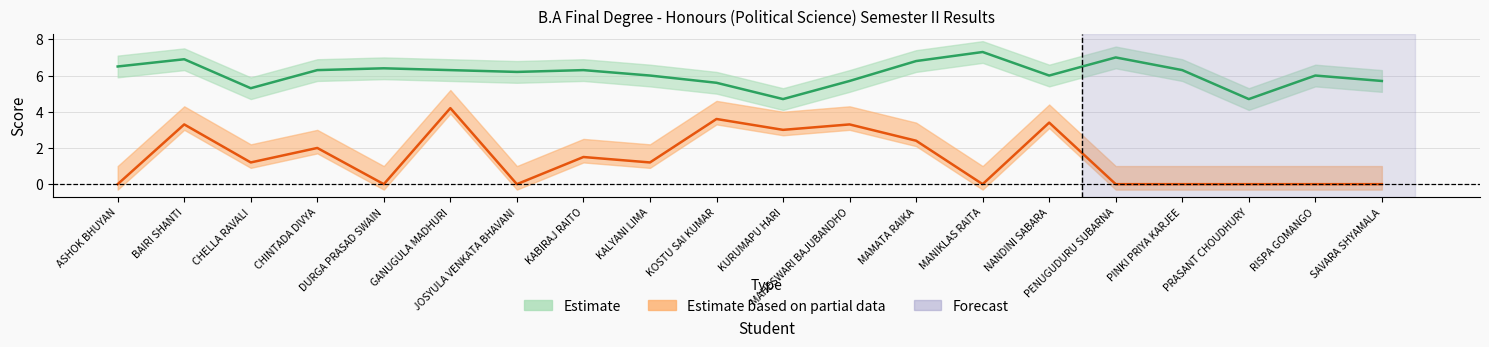

What is the sum of all Pass values?

122.0